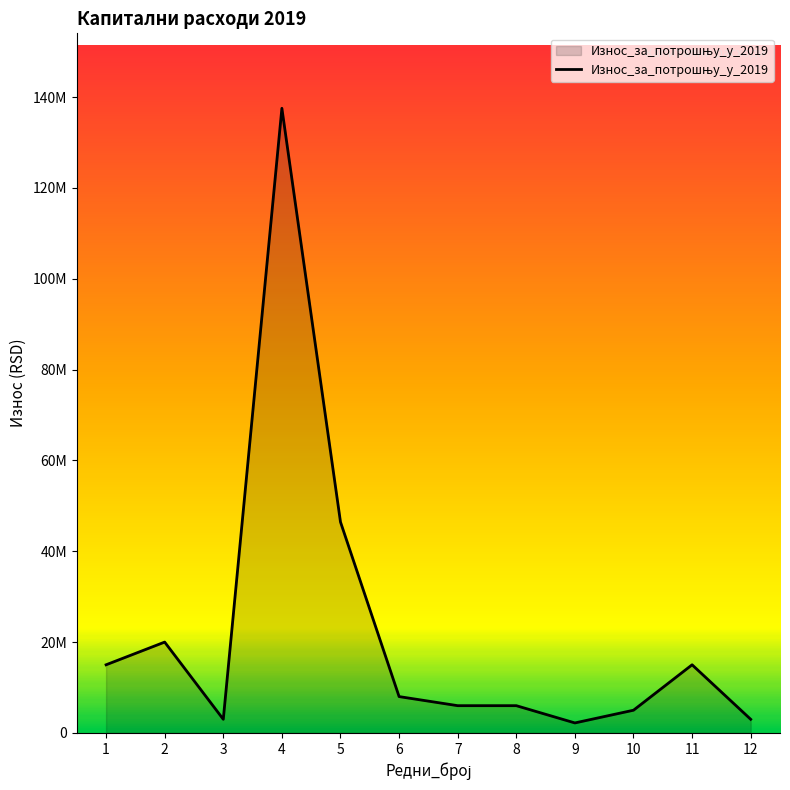

Is this an area chart (filled region under the line)?

Yes